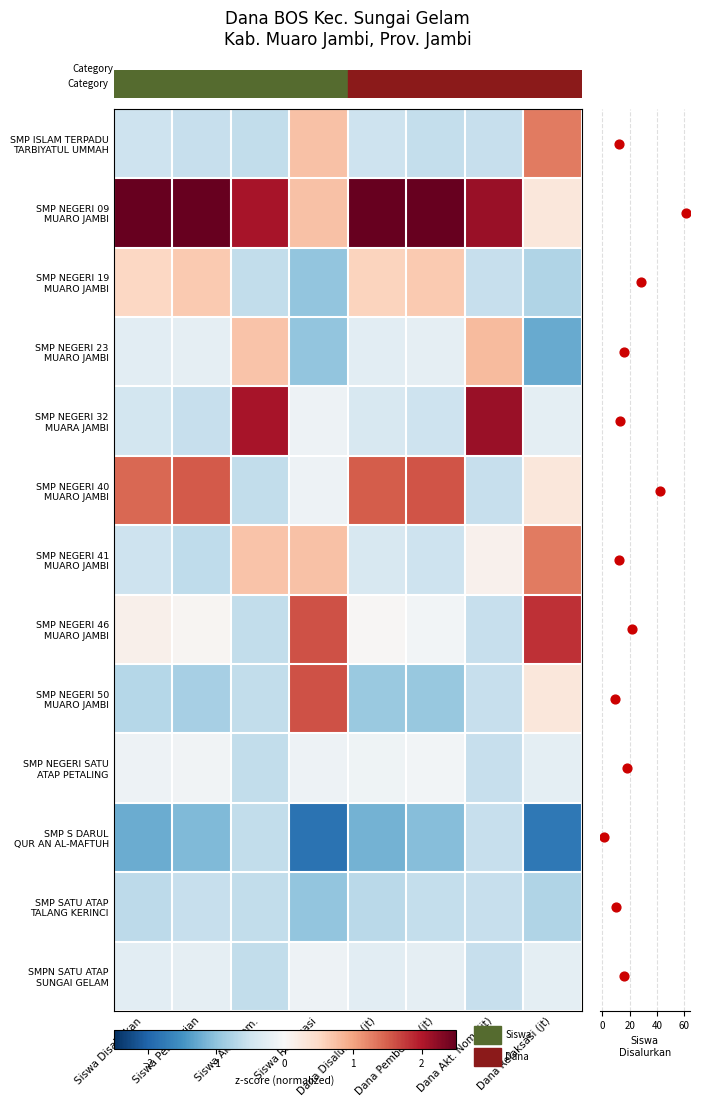

What is the sum of the SMP NEGERI 32 MUARA JAMBI values at Siswa Pemberian and Dana Disalurkan (jt)?

-1.0